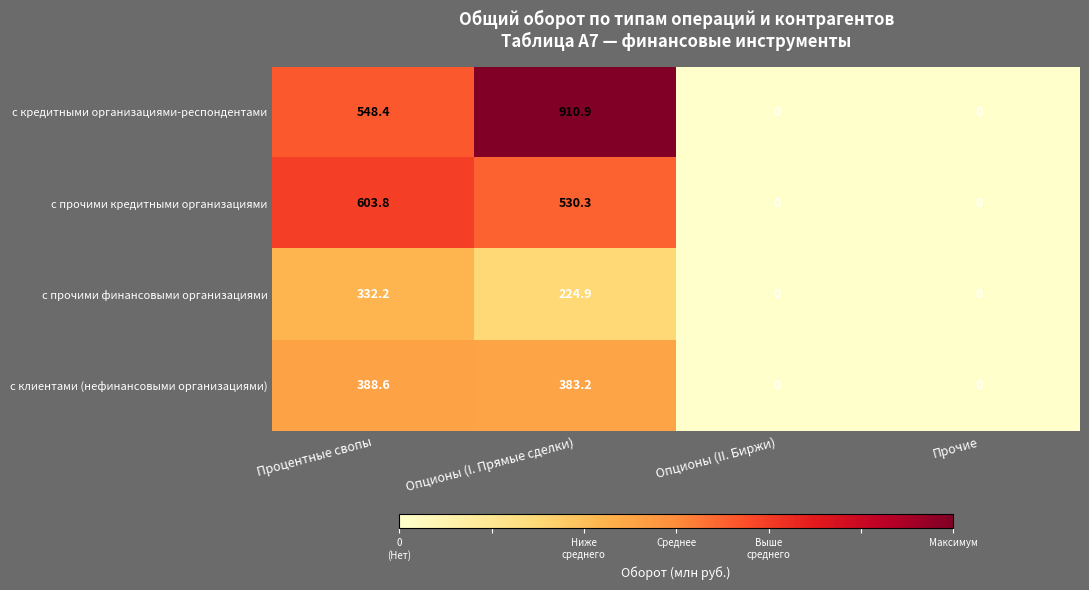

How many categories are shown in the chart?

4